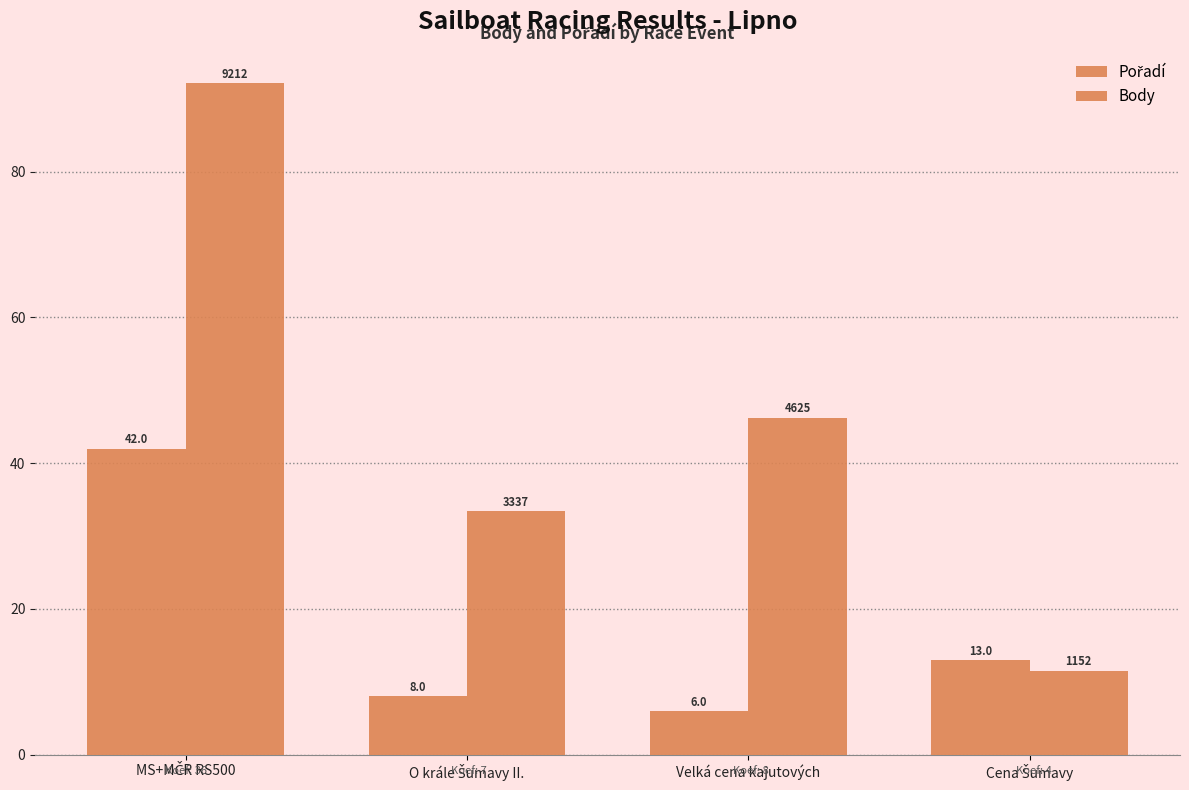

Reading left to right, transcribe all the data shown in this chart.

Pořadí: 42.0	8.0	6.0	13.0
Body: 92.1	33.4	46.2	11.5